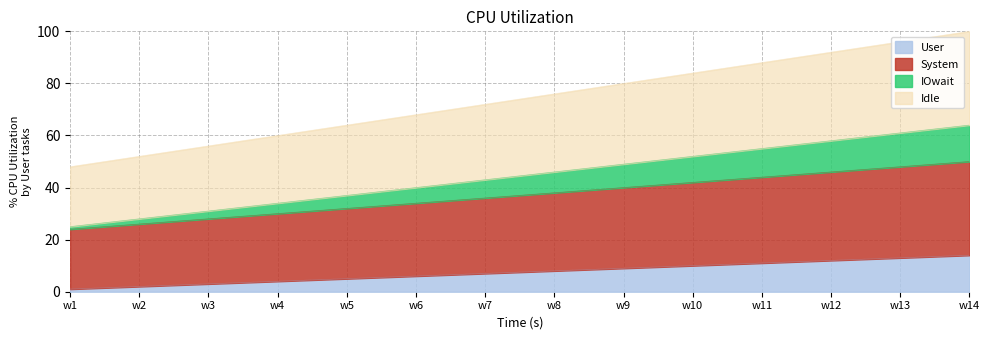

Does the chart display data point markers on the line(s)?

No